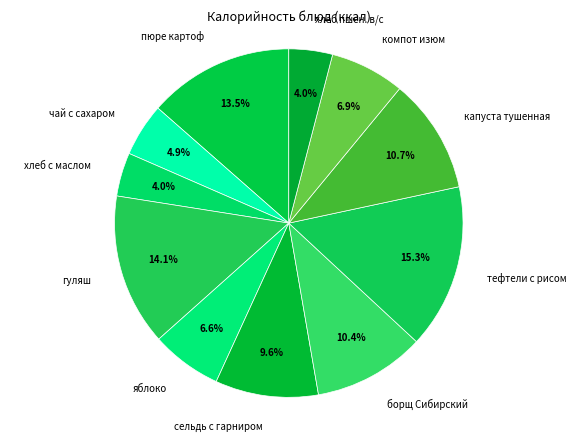

How many segments does this pie chart have?

11